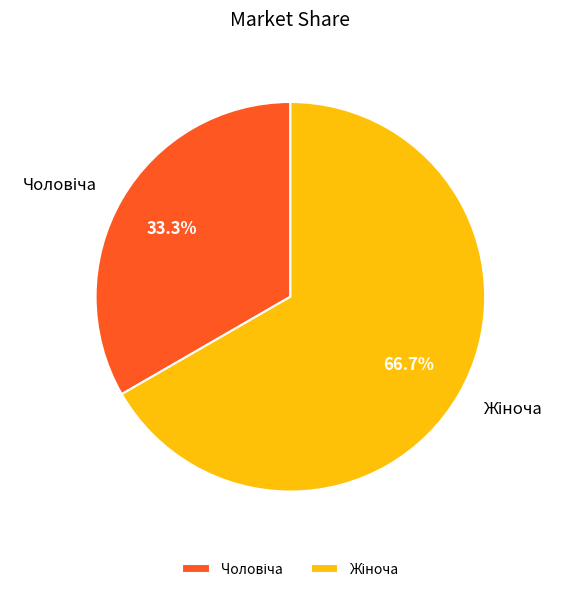

Is there any slice that represents more than half of the pie?

Yes